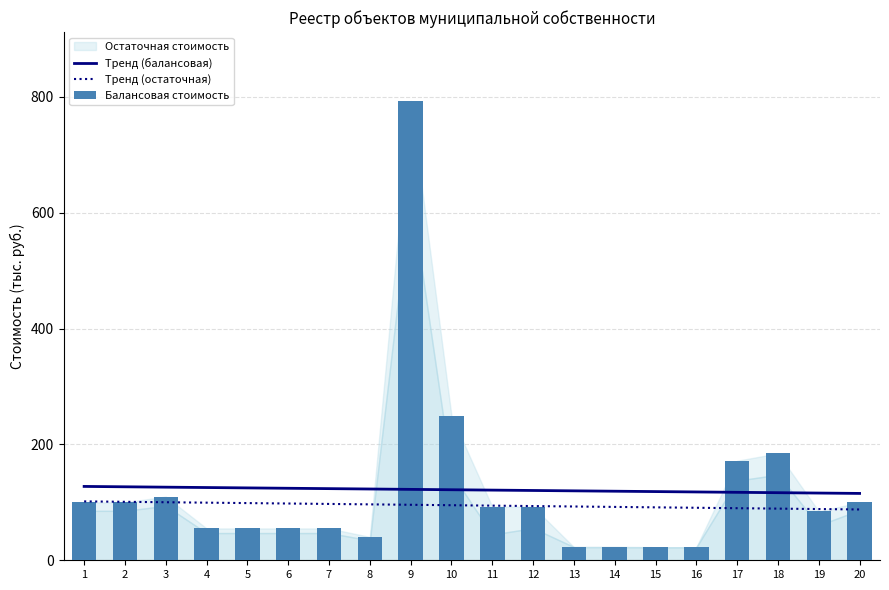

The Тренд (балансовая) series shows 197.9 at 20. True or false?

False